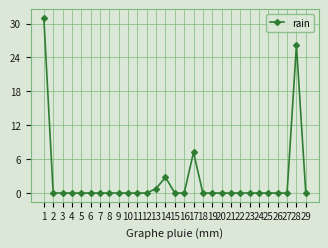

At which label is the value closest to 15?

17